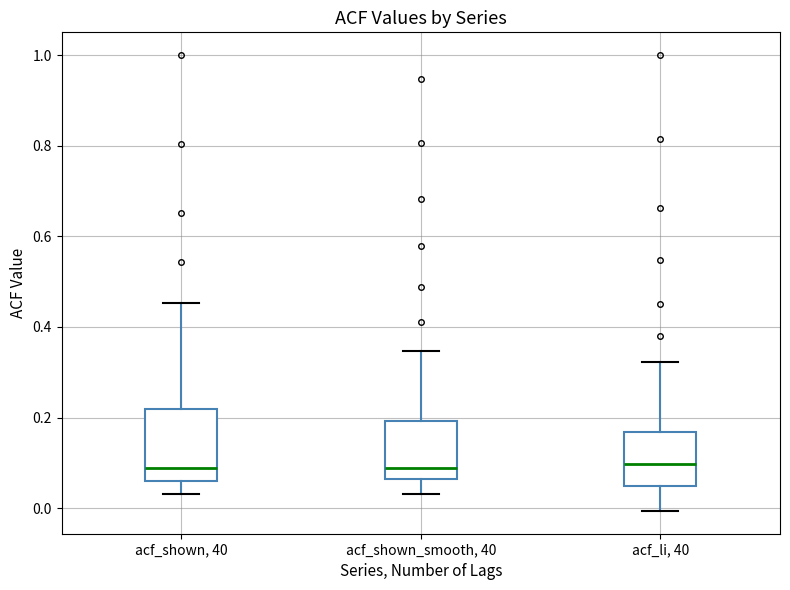

Reading left to right, read every box against the y-axis: the position of its median line, the range the box covers, and the ends of its whiskers. The values are not printed on the chart, so give them approximately, as read against the axis.

acf_shown, 40: median 0.08, box 0.06 to 0.22, whiskers 0.04 to 0.46
acf_shown_smooth, 40: median 0.08, box 0.06 to 0.20, whiskers 0.04 to 0.34
acf_li, 40: median 0.10, box 0.04 to 0.16, whiskers 0.00 to 0.32